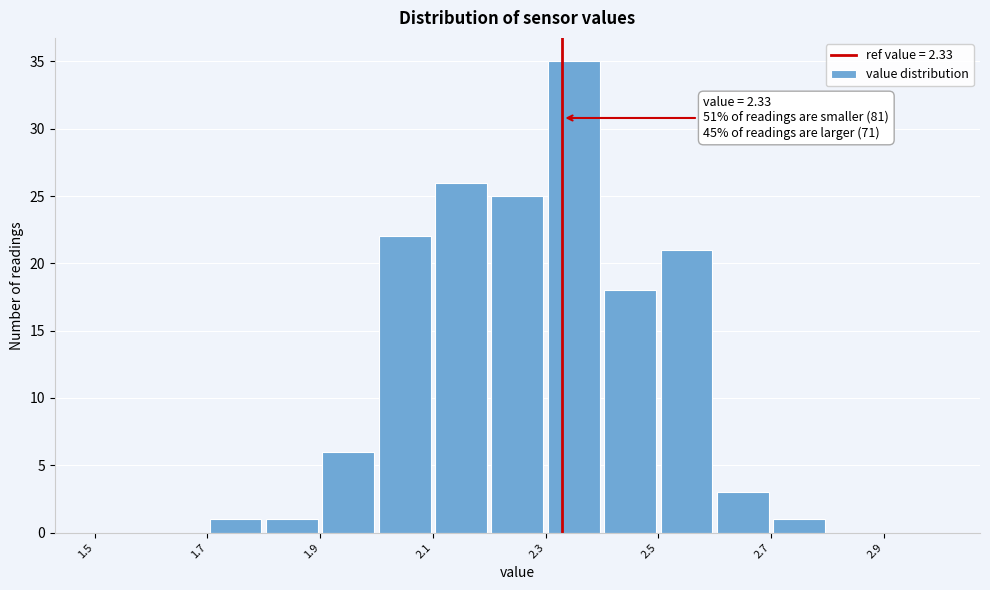

Which range on the x-axis has the tallest bar?

2.3 to 2.4